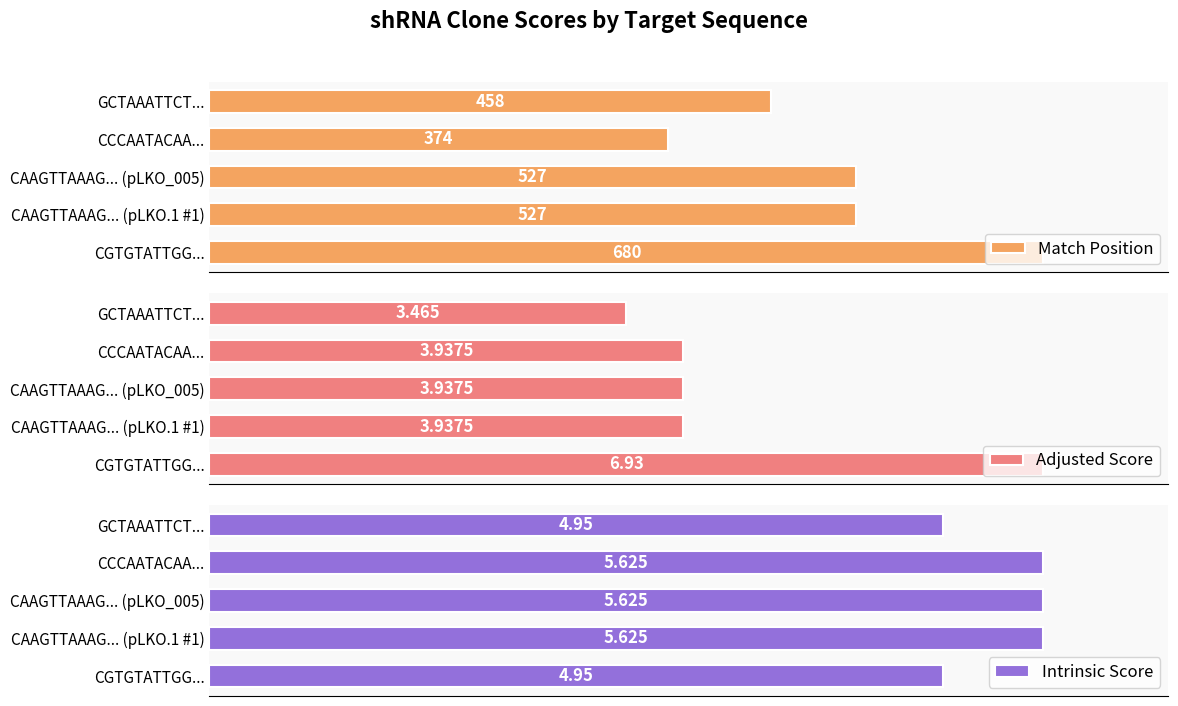

What is the value of the Match Position bar at the 3rd from the left?

527.0